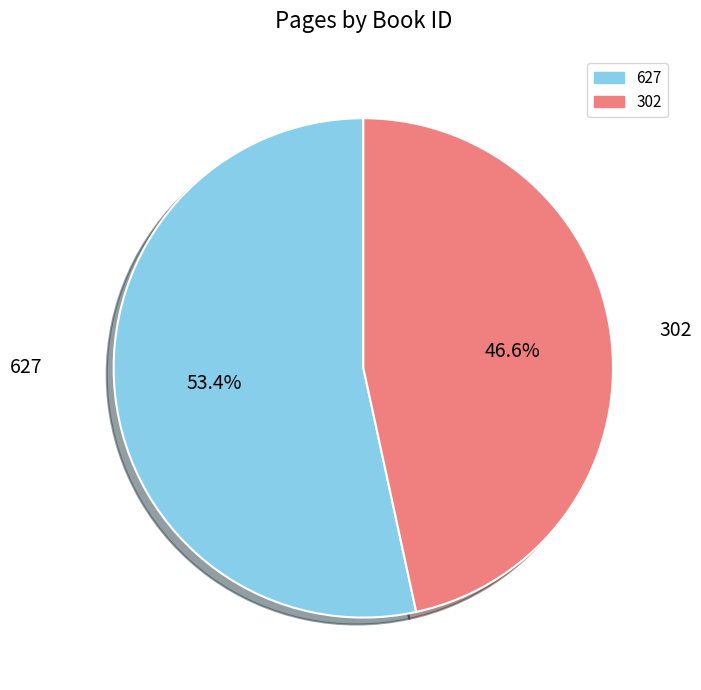

Is it true that 627 is 63% of the pie?

False